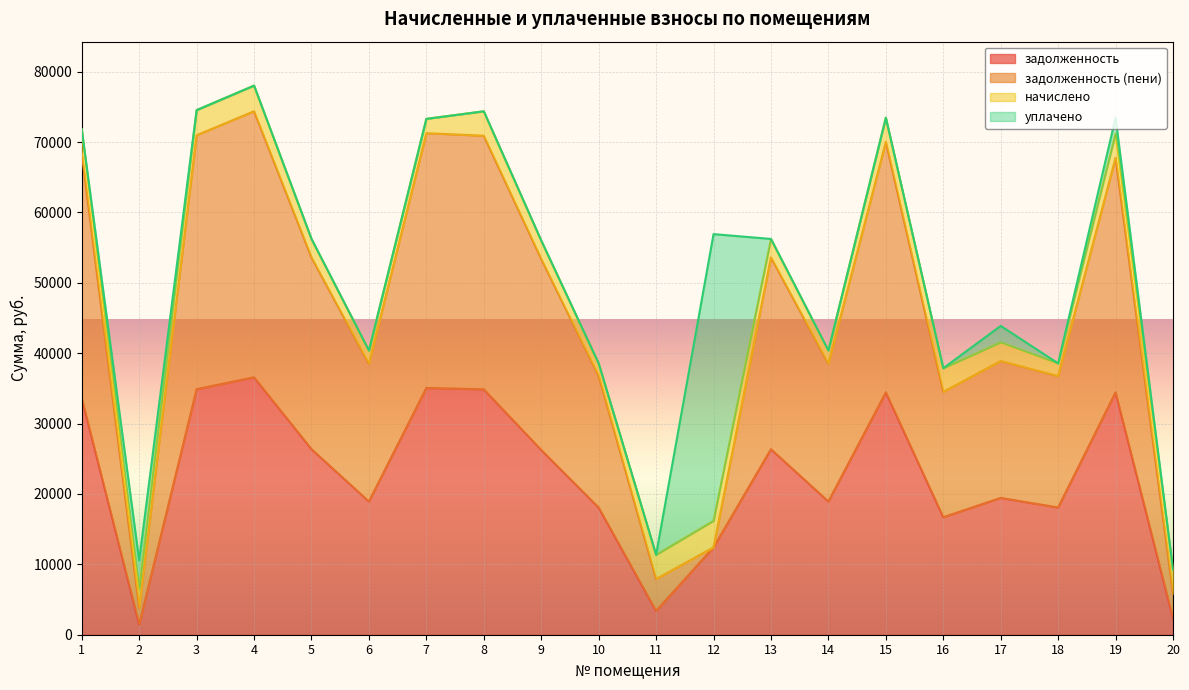

How many values in the задолженность series exceed 26260?

10